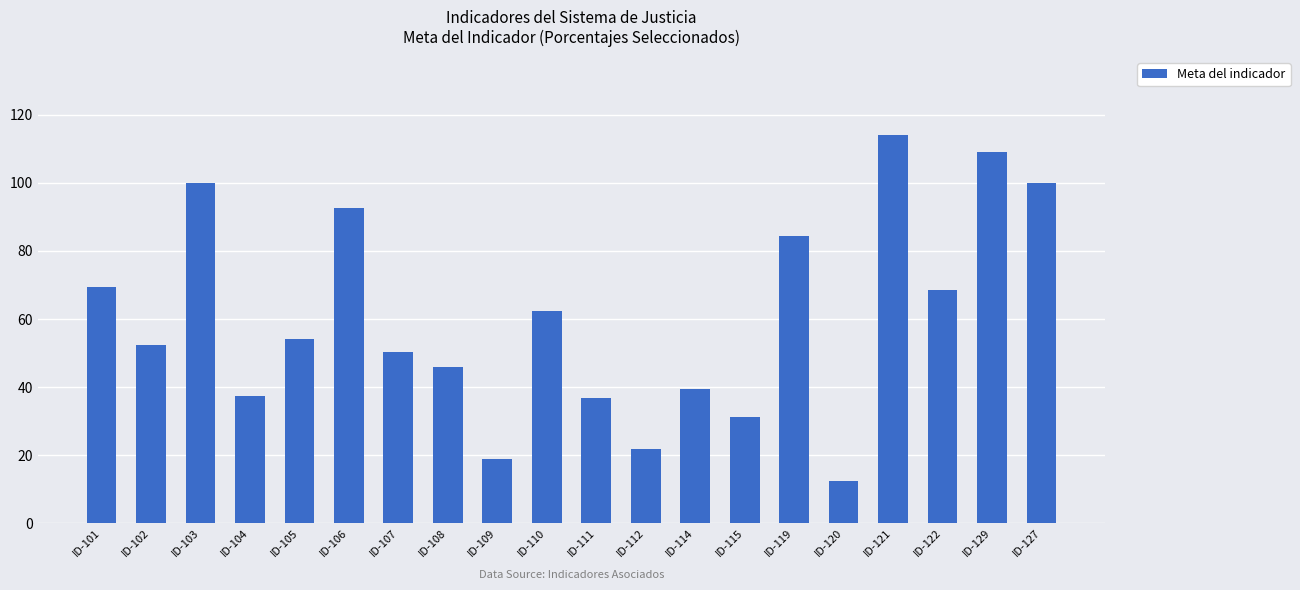

What is the sum of all values?

1201.7